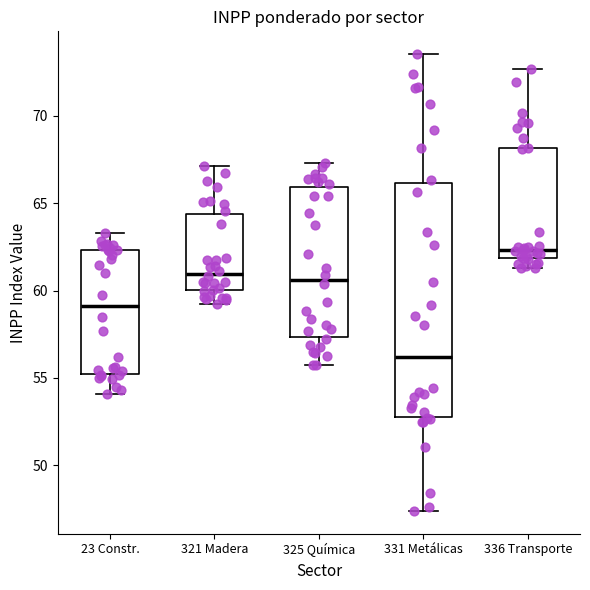

Comparing the boxes themselves (not the whiskers), which one is the tallest?

331 Metálicas